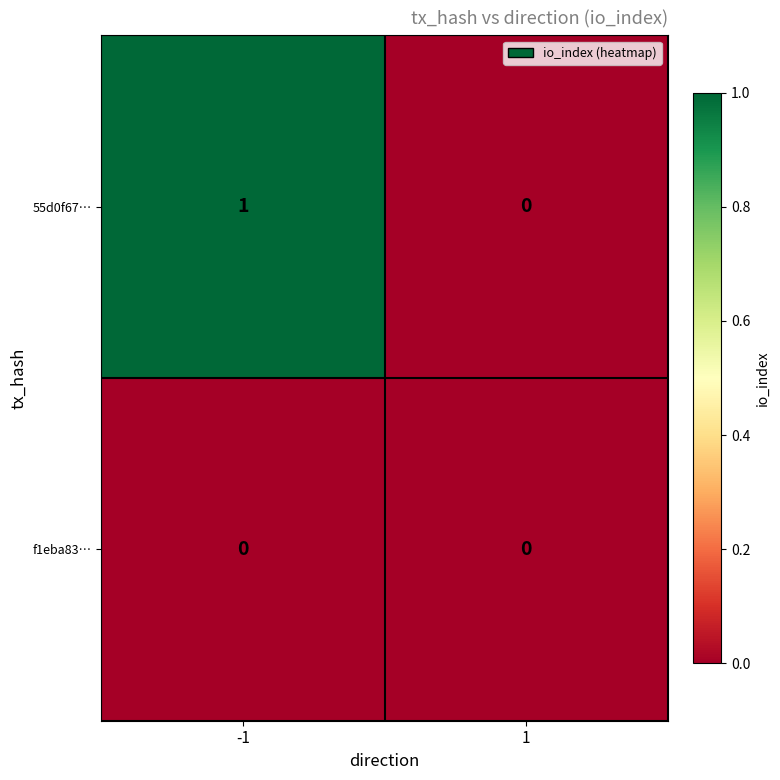

Rank the series by their maximum value, from lowest to highest.

f1eba83…, 55d0f67…